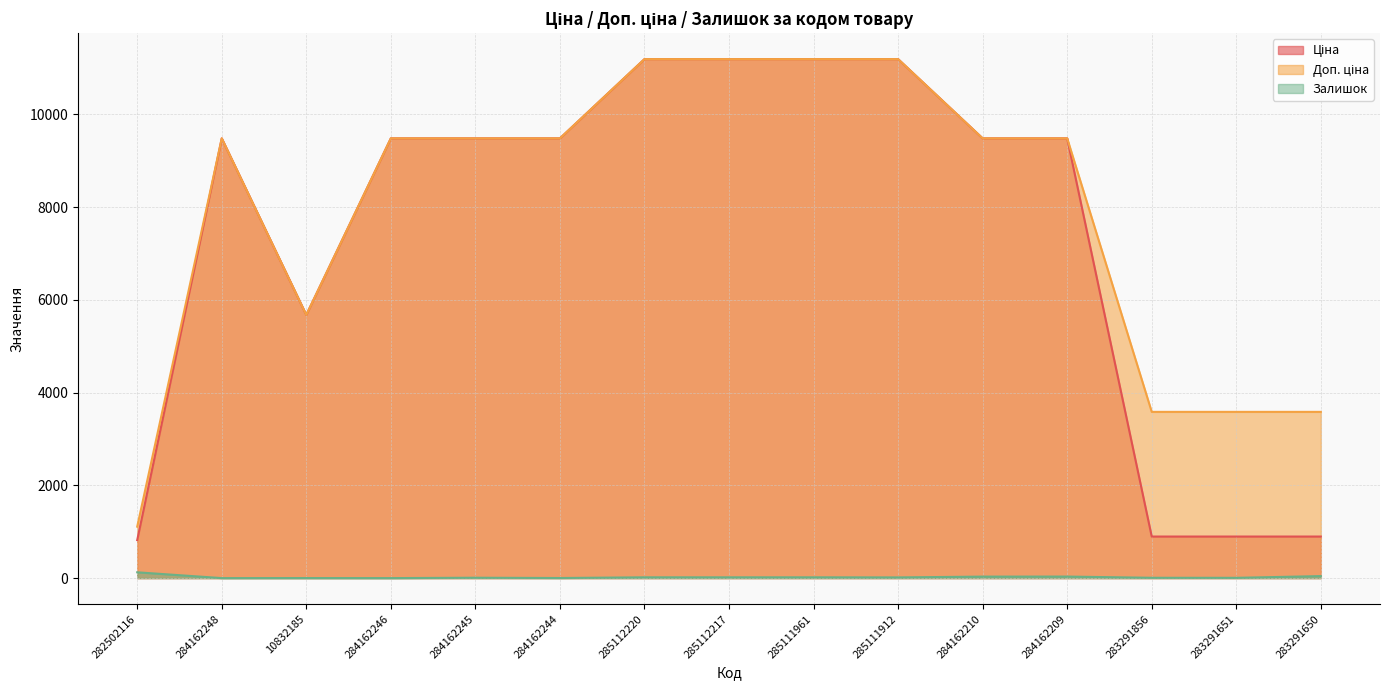

What is the difference between the Залишок values at 285112220 and 283291651?

11.0